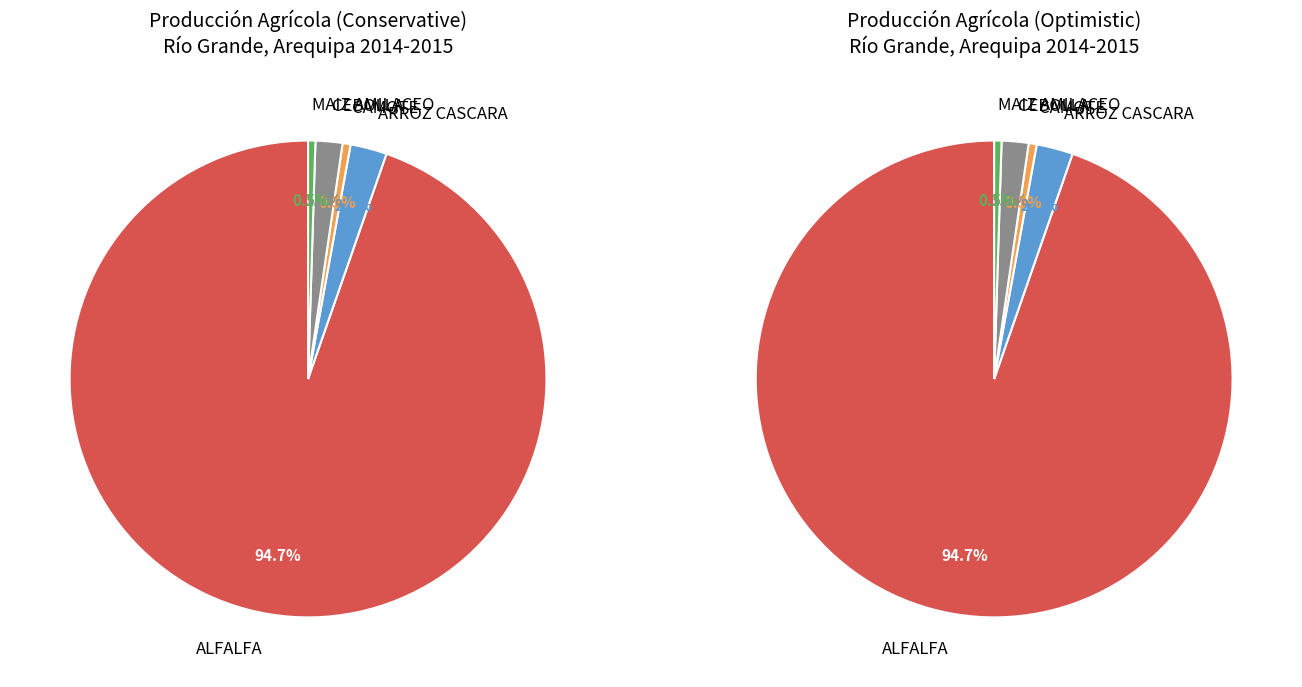

Does CAMOTE account for over 50% of the chart?

No